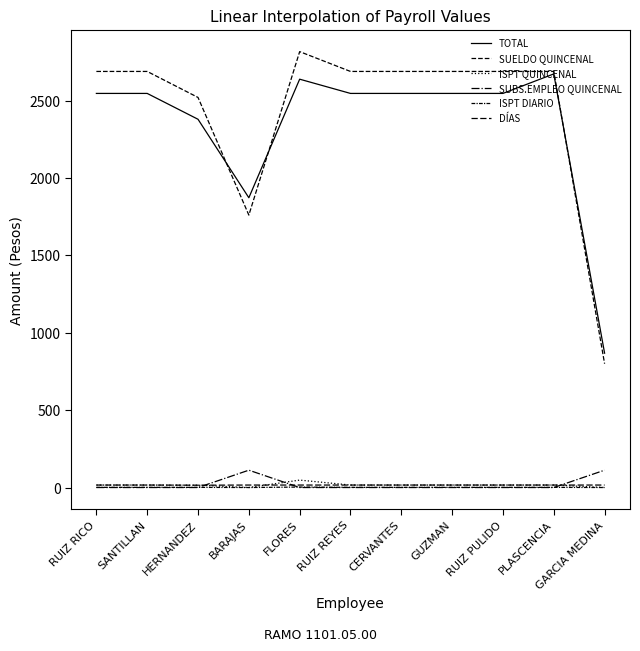

What is the difference between the highest and lowest values at BARAJAS?

1872